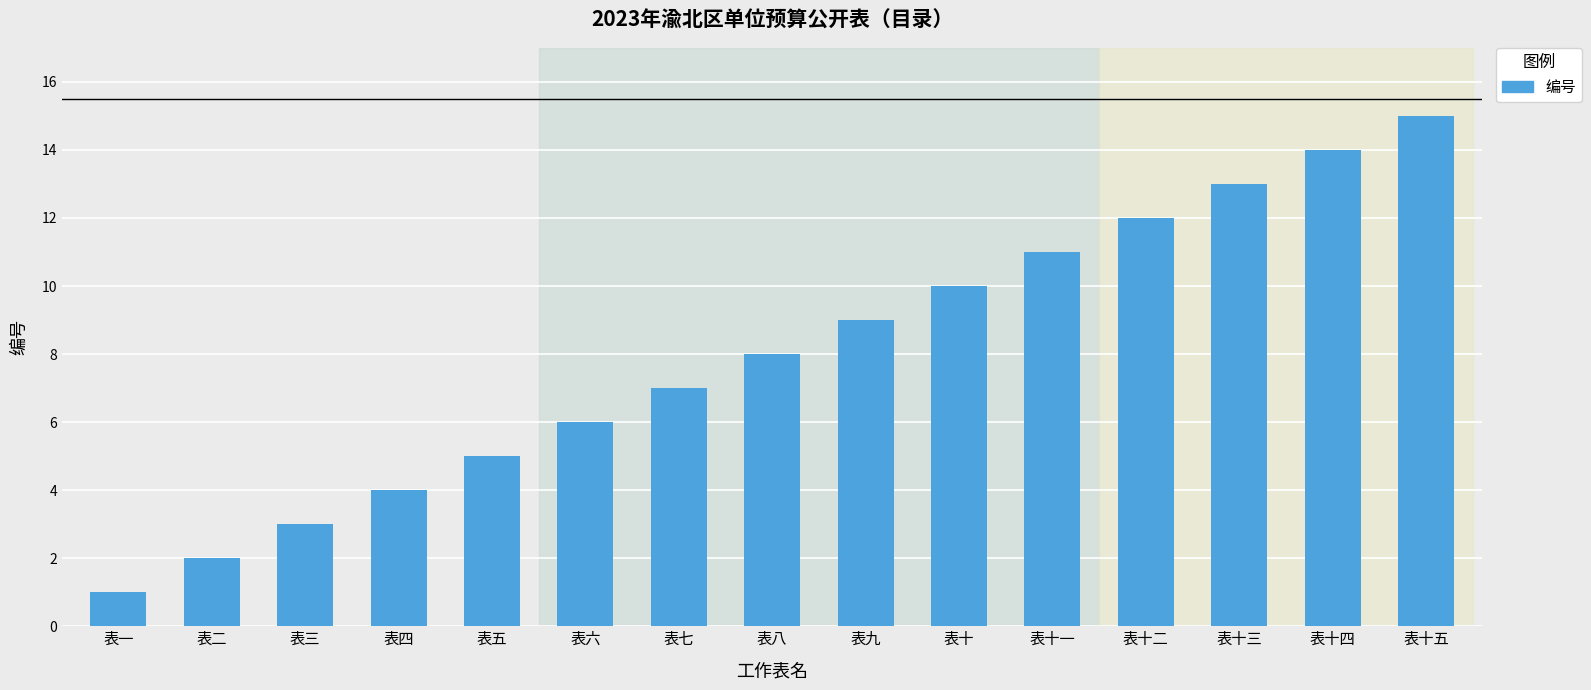

Are the bars grouped side by side (vs. stacked)?

No